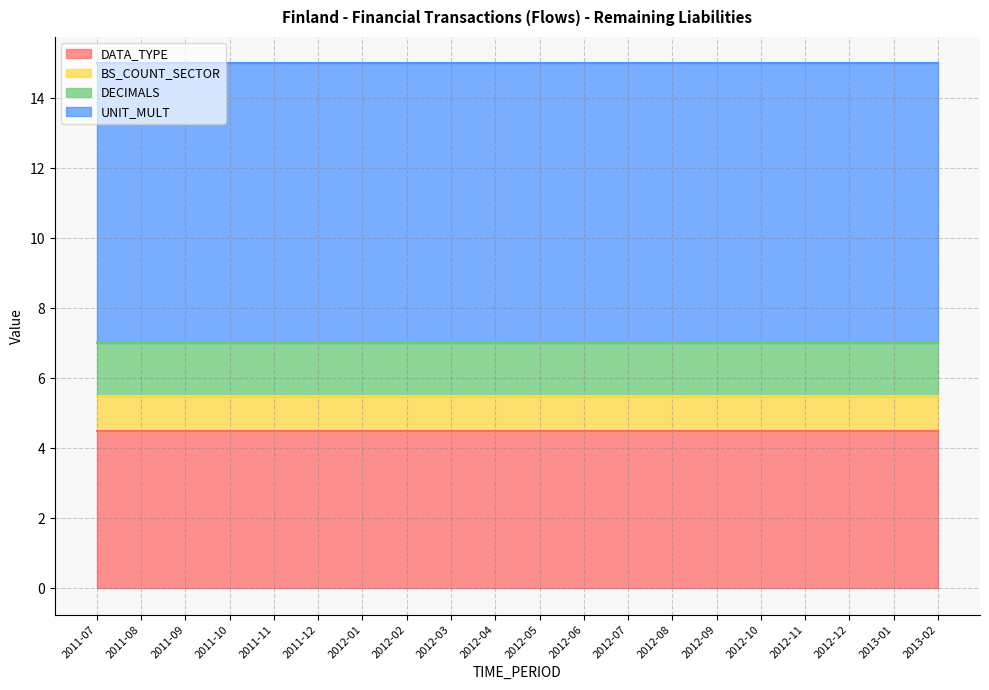

Which series has the widest spread of values?

DATA_TYPE